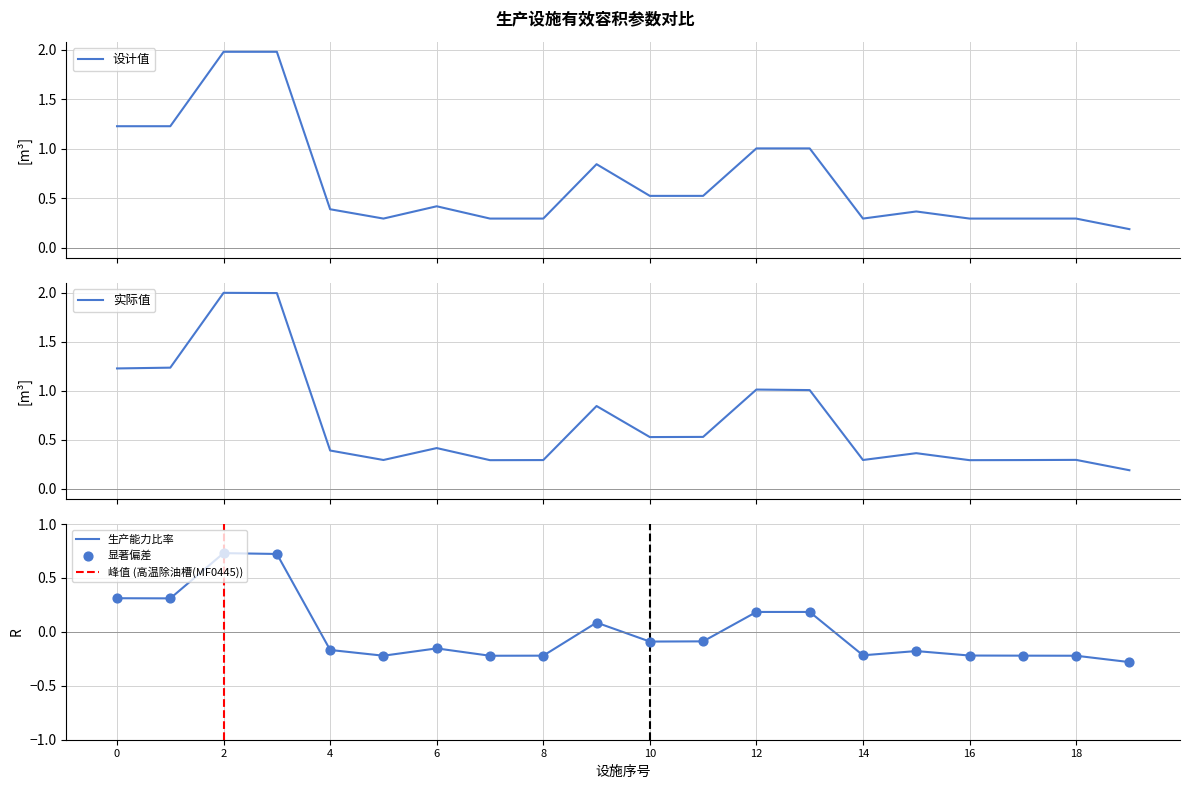

Which series contains the highest Y value?

实际值